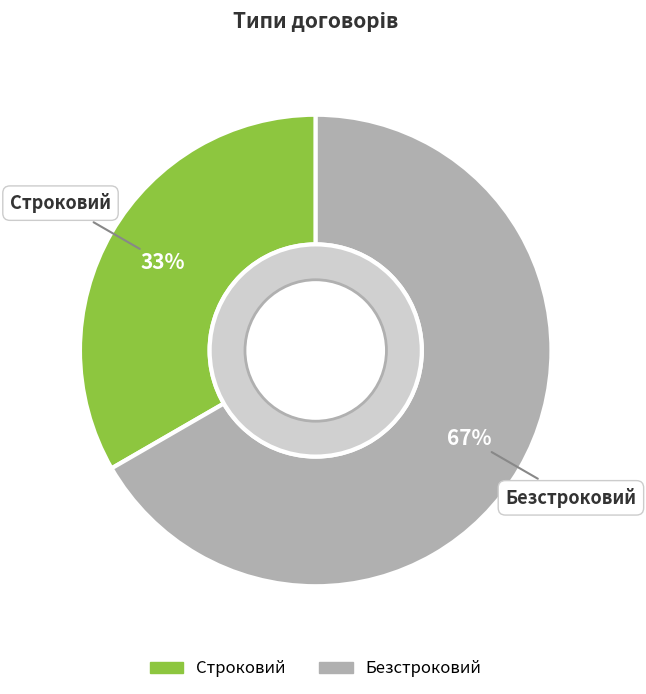

To the nearest percent, what portion does Безстроковий represent?

67%